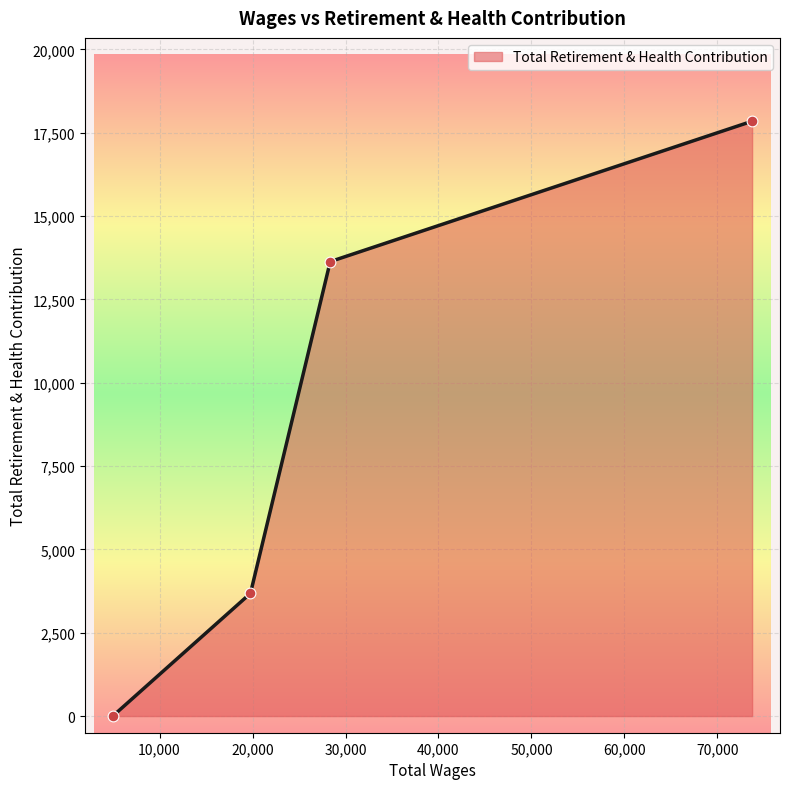

What is the average value?

8789.5